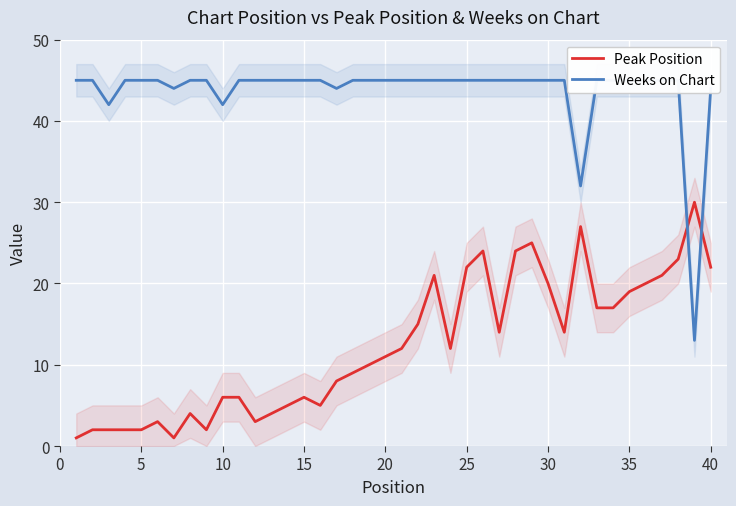

What is the maximum value for Peak Position?

30